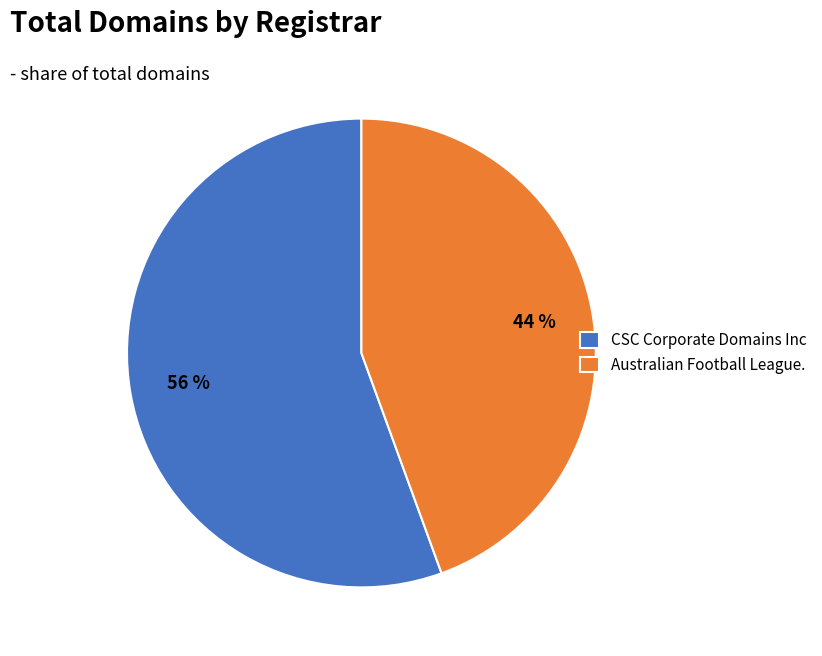

Between CSC Corporate Domains Inc and Australian Football League., which is larger?

CSC Corporate Domains Inc